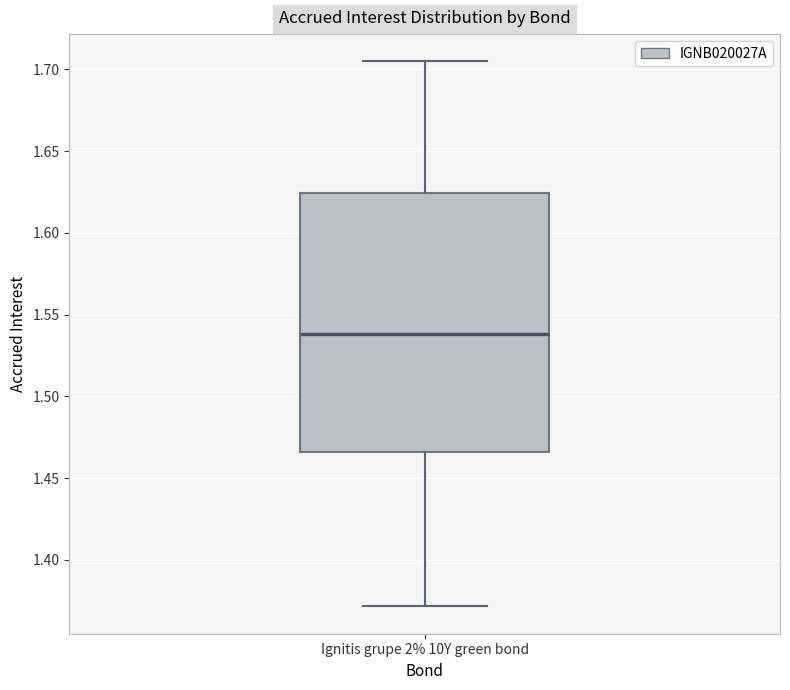

Read this box plot against the y-axis: the position of the median line, the range covered by the box, and the ends of both whiskers. The values are not printed on the chart, so give them approximately, as read against the axis.

median 1.540, box 1.465 to 1.625, whiskers 1.370 to 1.705